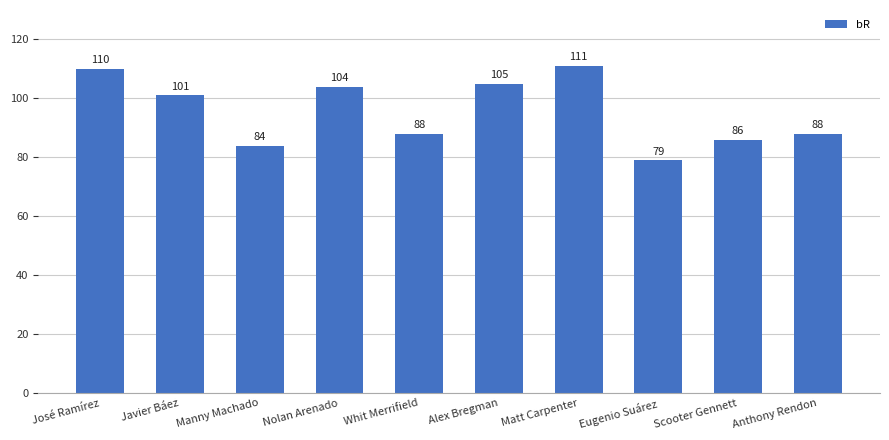

What is the smallest value displayed?

79